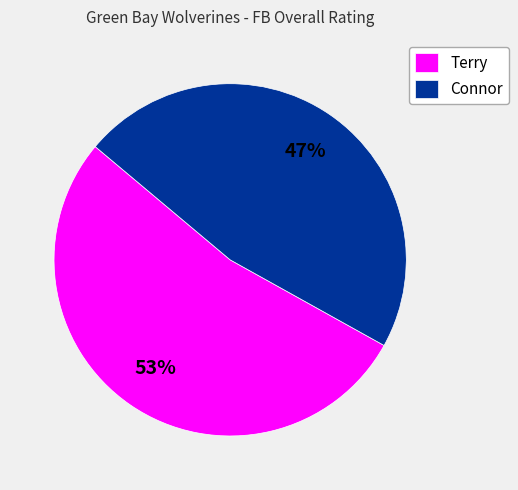

To the nearest percent, what portion does Terry represent?

53%